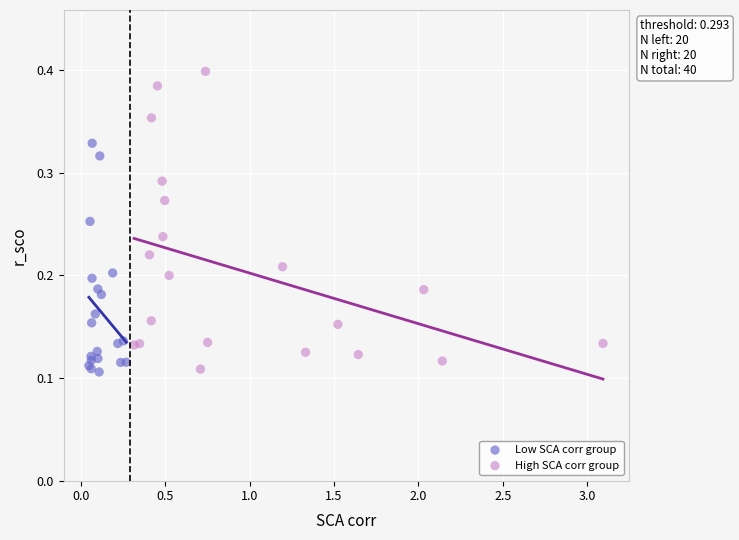

What are all the series names shown in the legend?

Low SCA corr group, High SCA corr group